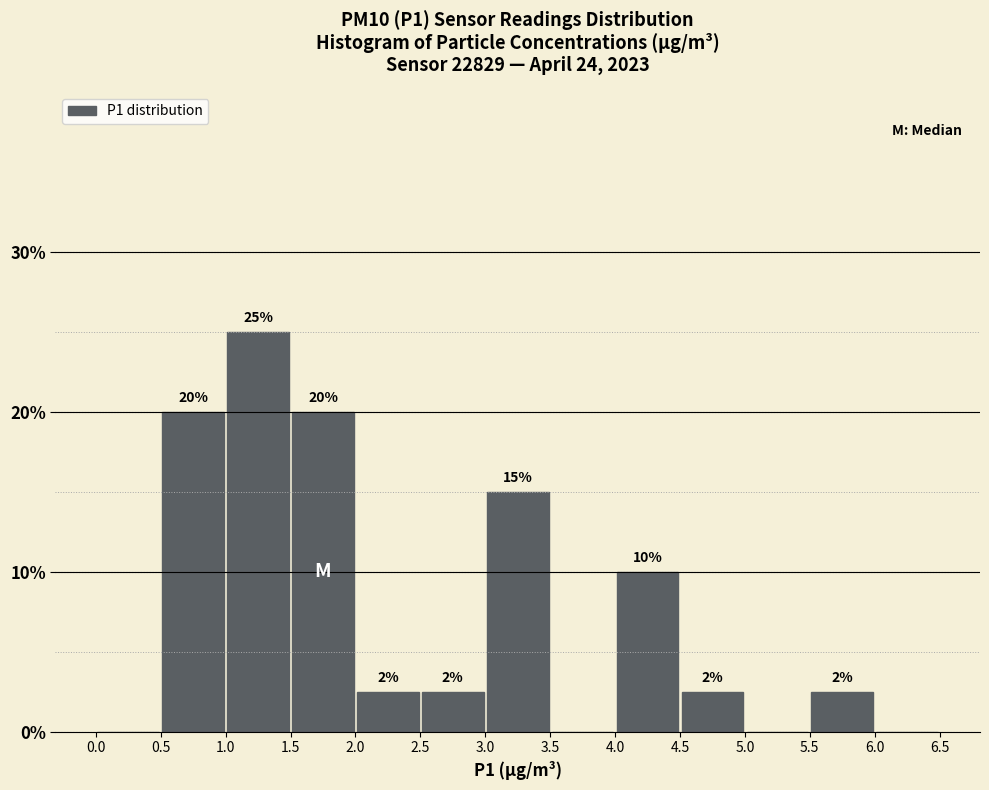

Over which range of the x-axis is the bar tallest?

1.0 to 1.5